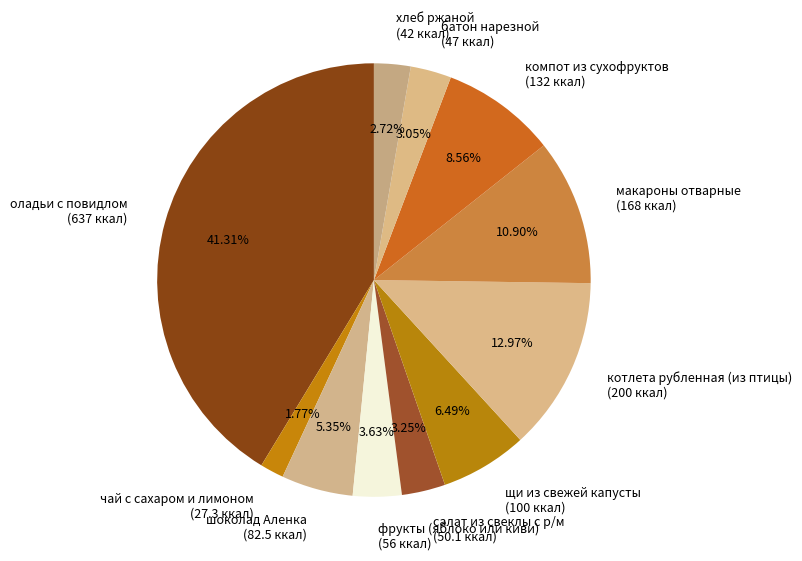

What portion of the pie excludes фрукты (яблоко или киви)?

96.4%